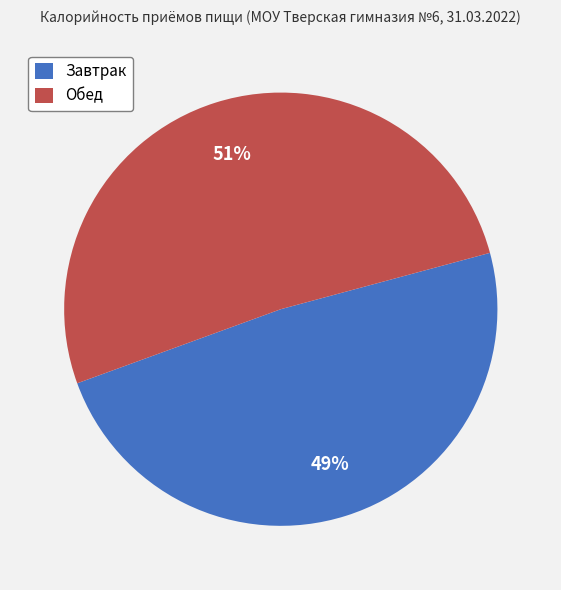

What is the majority slice?

Обед